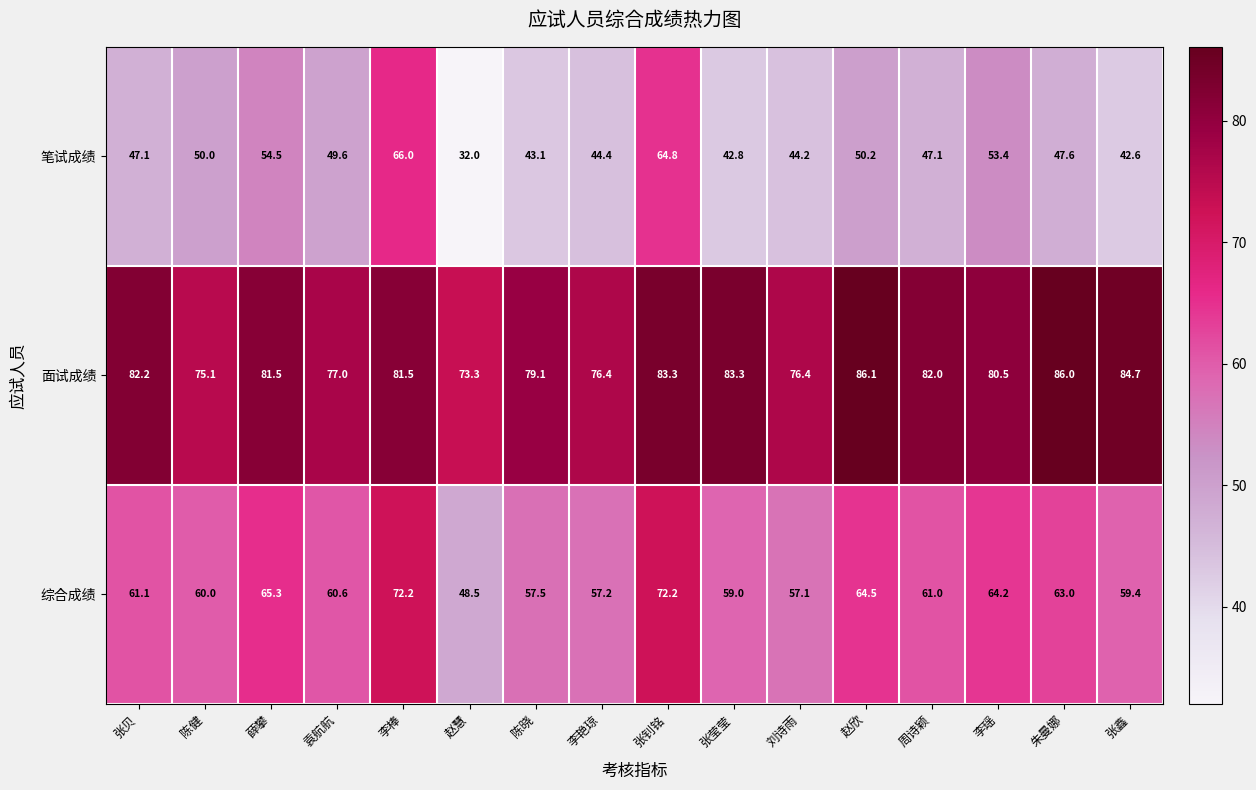

Which series changed the most between 周诗颖 and 张鑫?

笔试成绩